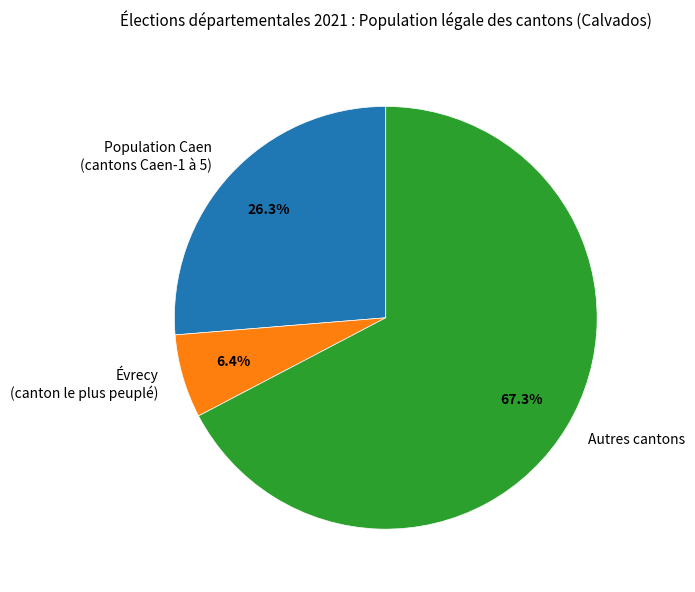

What is the total percentage of Évrecy (canton le plus peuplé) and Population Caen (cantons Caen-1 à 5)?

32.7%